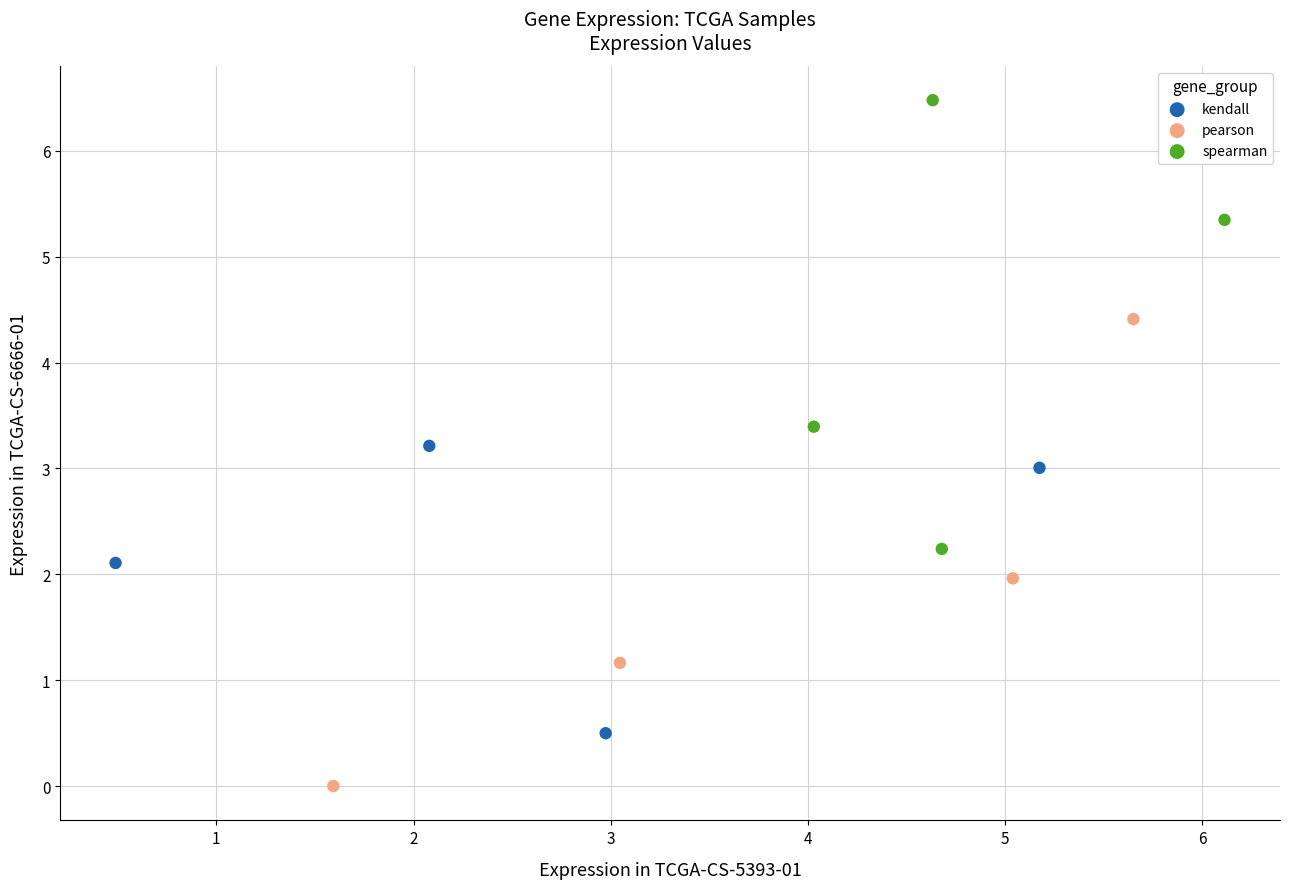

Which series has the largest Y range (max minus min)?

pearson